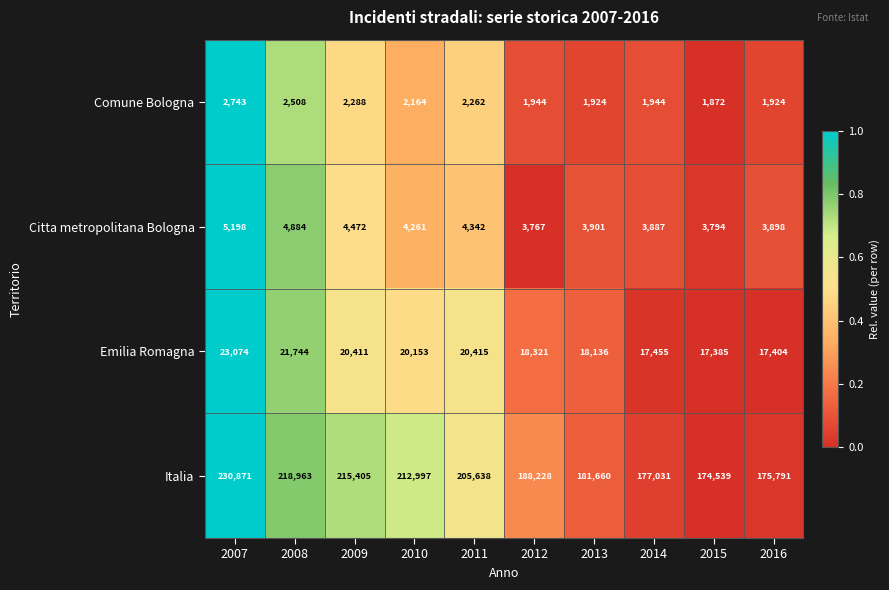

Between 2011 and 2012, which series saw the biggest shift?

Italia